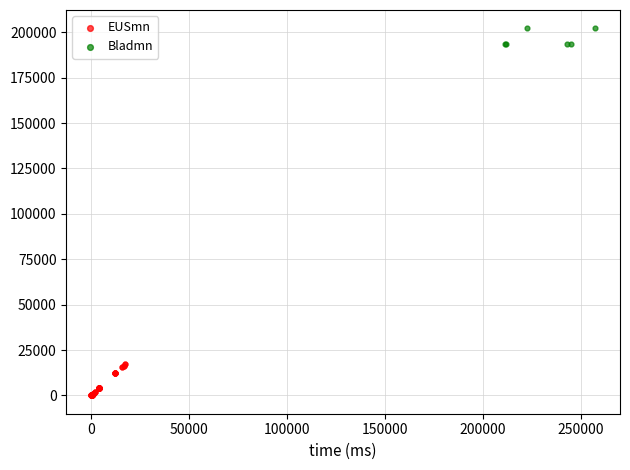

What are all the series names shown in the legend?

EUSmn, Bladmn